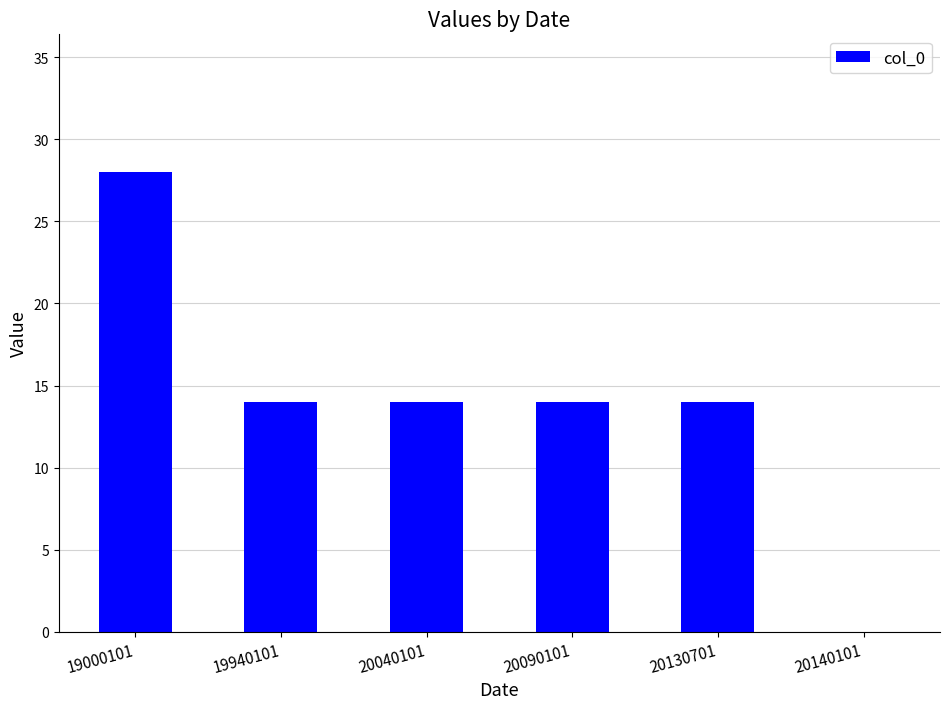

True or false: the data shows 14 at 20090101.

True